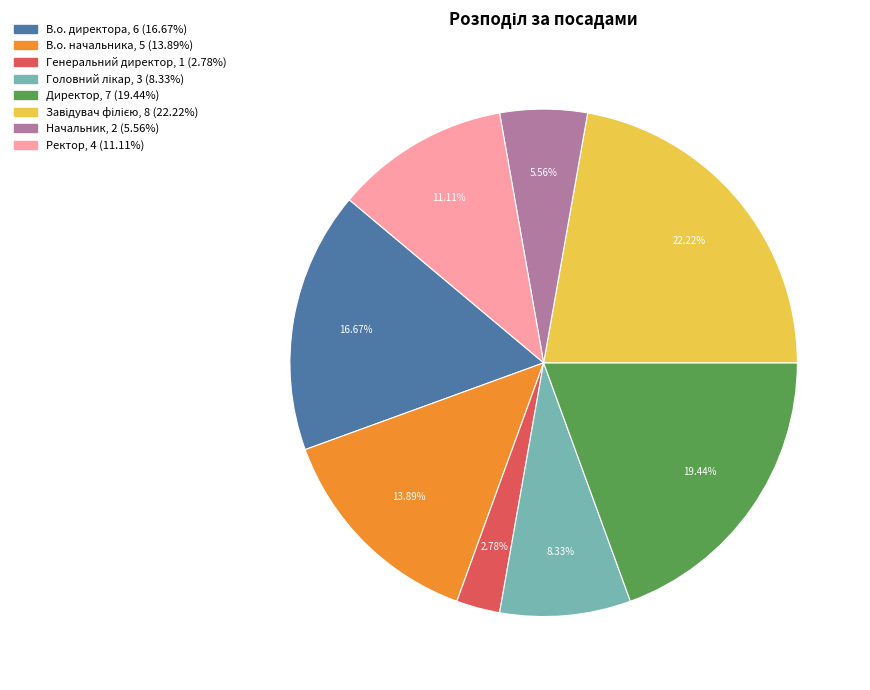

What is the ratio of the value at В.о. начальника to the value at Генеральний директор?

5.0